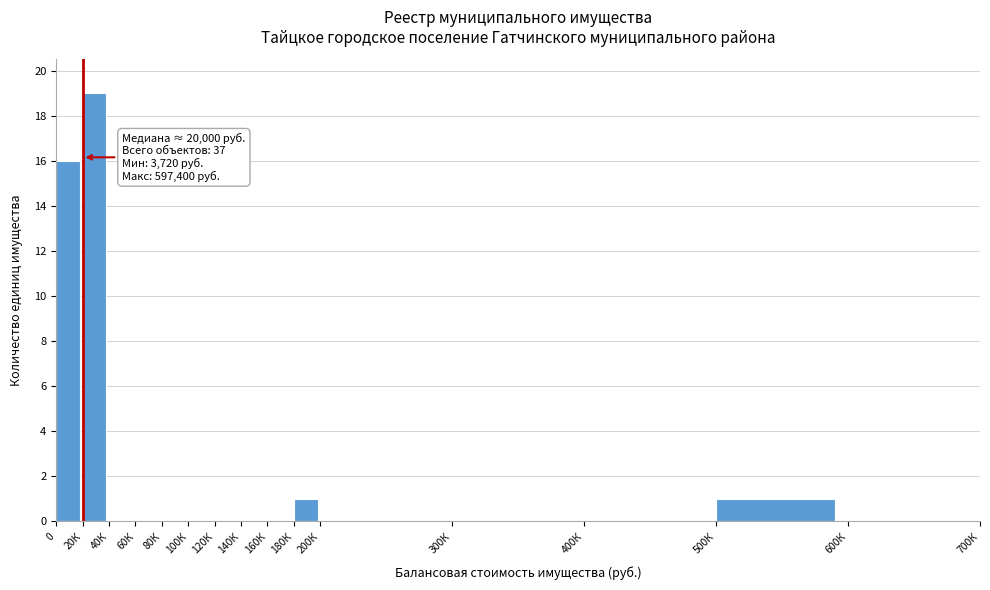

Reading left to right, transcribe all the data shown in this chart.

0=16	20К=19	40К=0	60К=0	80К=0	100К=0	120К=0	140К=0	160К=0	180К=1	200К=0	300К=0	400К=0	500К=1	600К=0